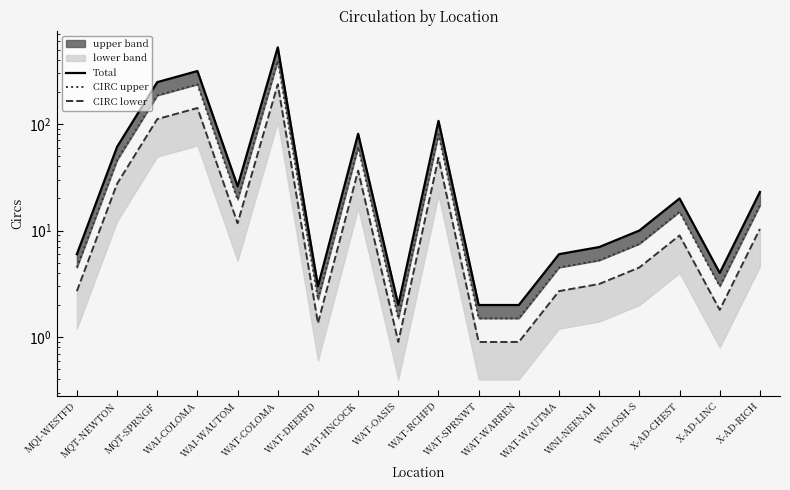

At which category is the sum across all series the highest?

WAT-COLOMA